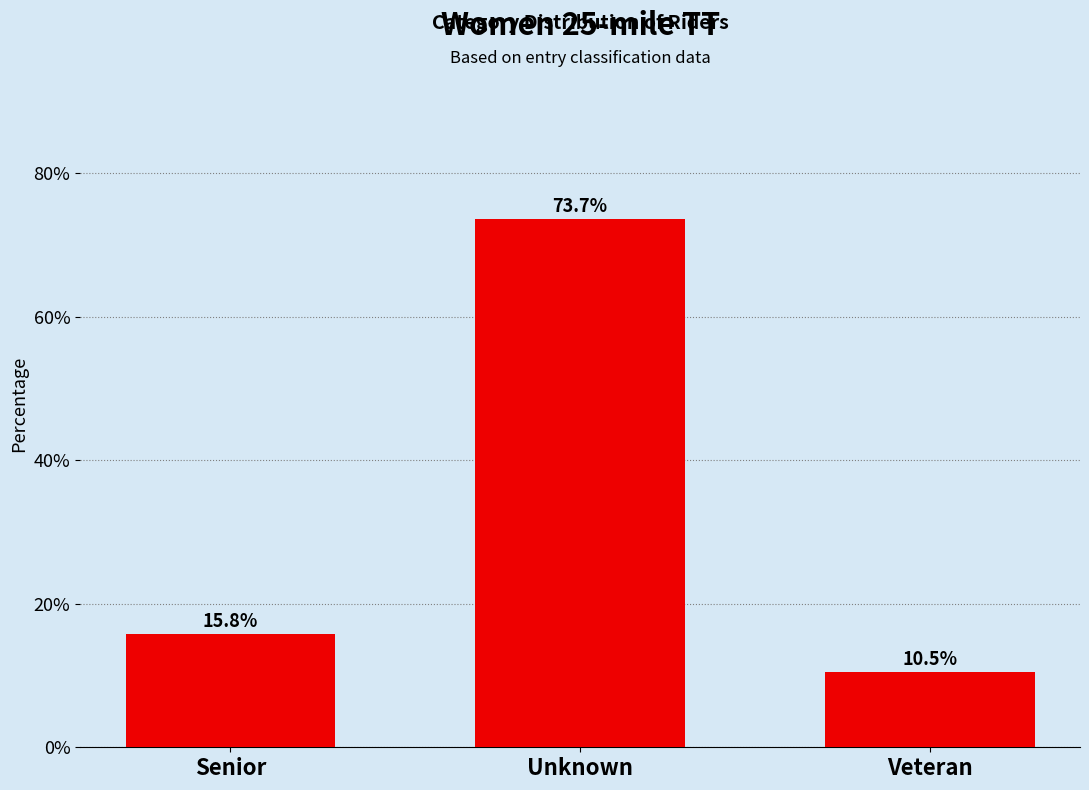

Reading left to right, list all the values displayed in this chart.

Senior=15.8	Unknown=73.7	Veteran=10.5